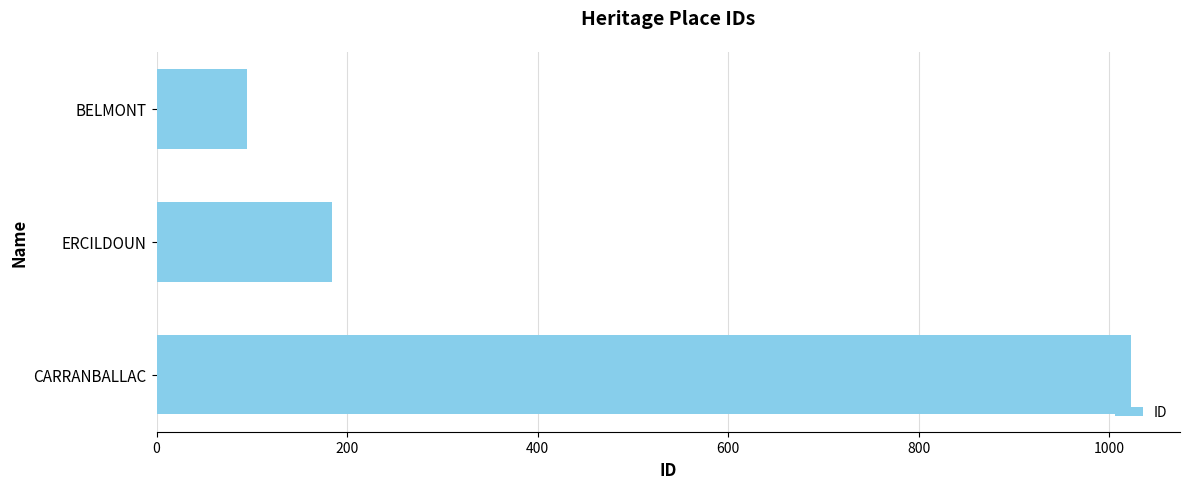

Reading bottom to top, what are all the values shown in this chart?

1023	184	95